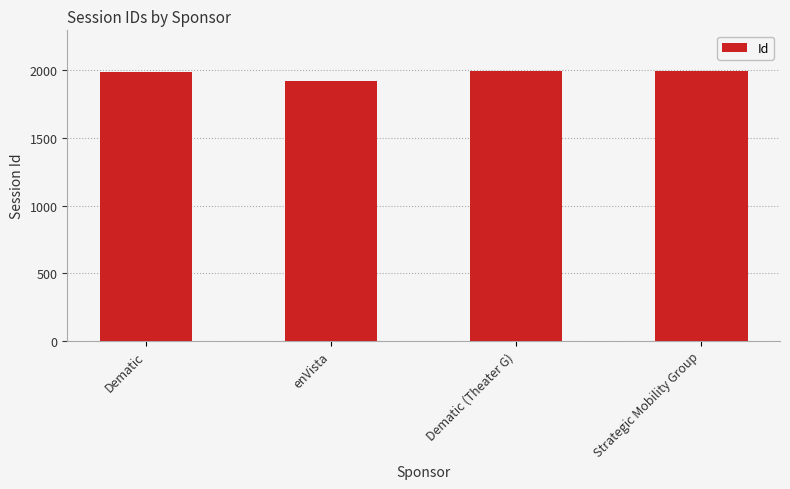

What is the label of the 3rd bar from the right?

enVista